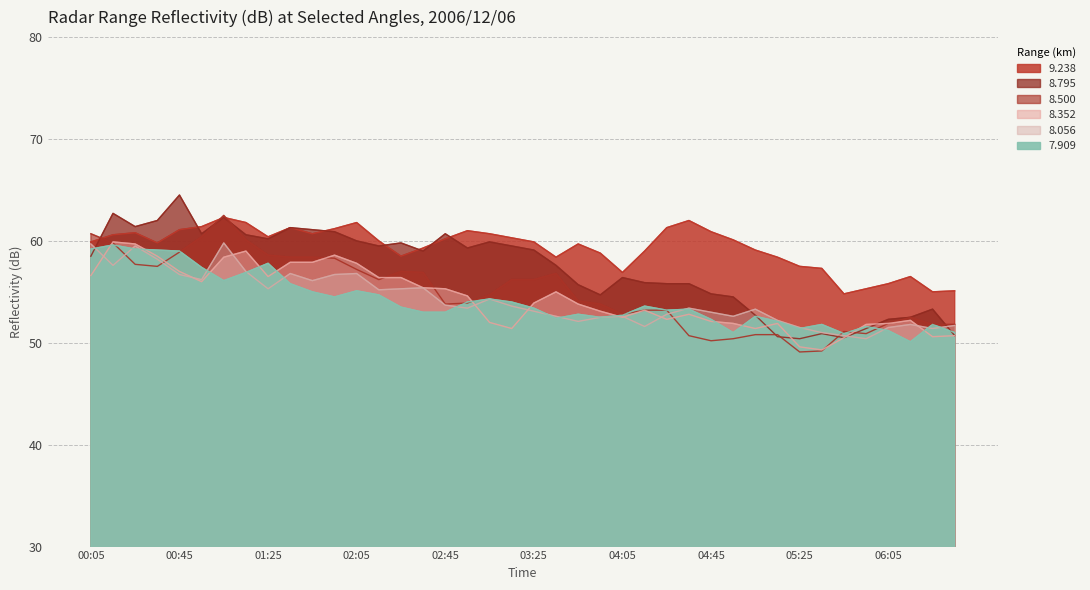

How many intersections are there between 8.352 and 7.909?

12